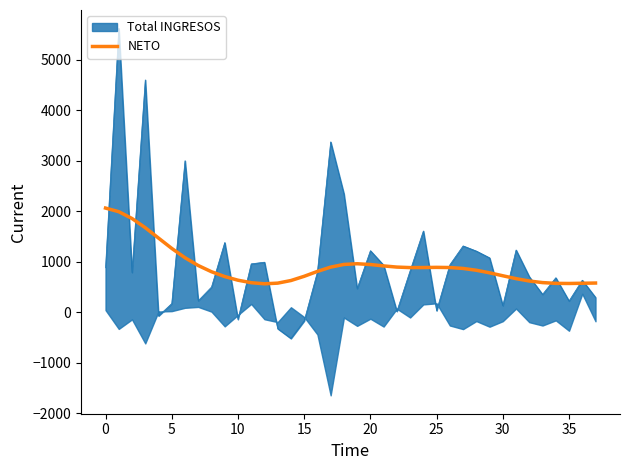

What is the change in value from 10 to 21?

+282.7